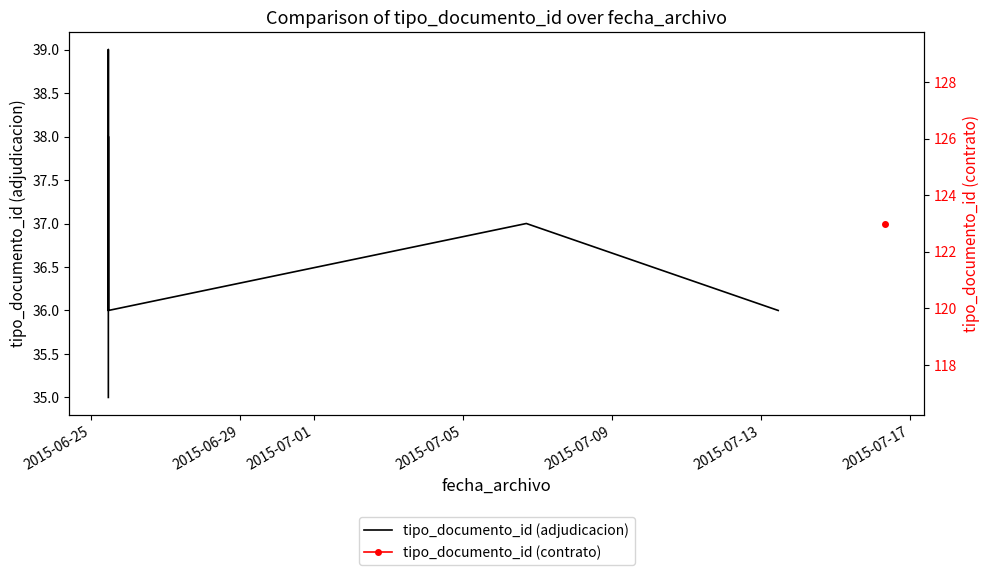

How many lines are shown in the chart?

1